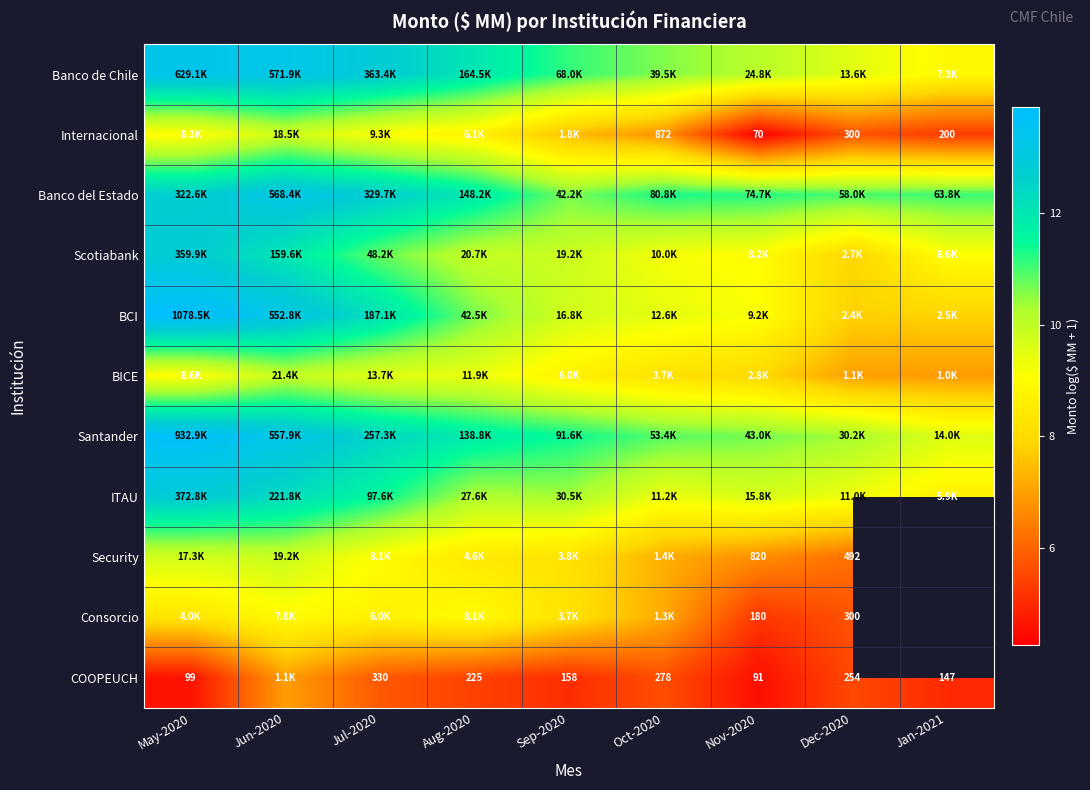

Is the value of BICE at Nov-2020 greater than the value of Internacional at Jan-2021?

Yes